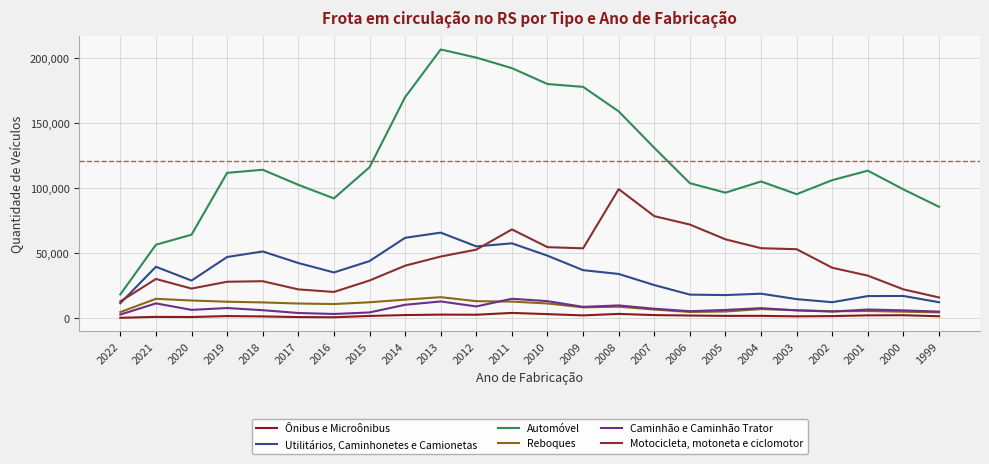

Is it true that Utilitários, Caminhonetes e Camionetas equals 17629 at 2005?

True